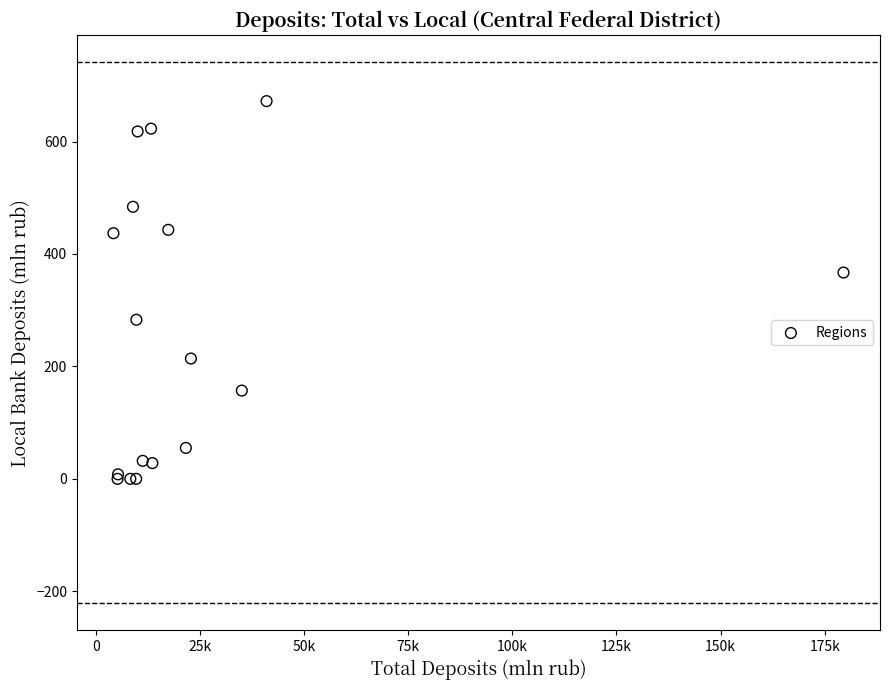

What Y value in the scatter plot is closest to 336?

367